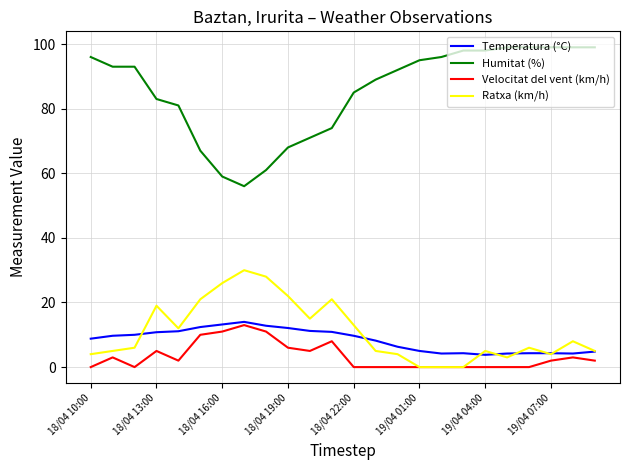

Which series has the largest range (max minus min)?

Humitat (%)